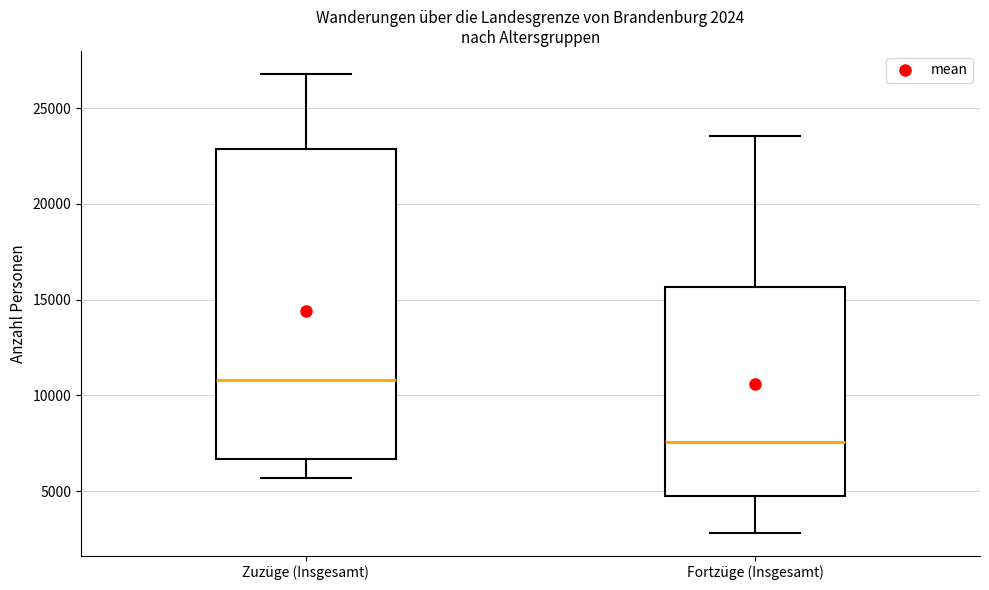

Which box's median line is the lowest?

Fortzüge (Insgesamt)